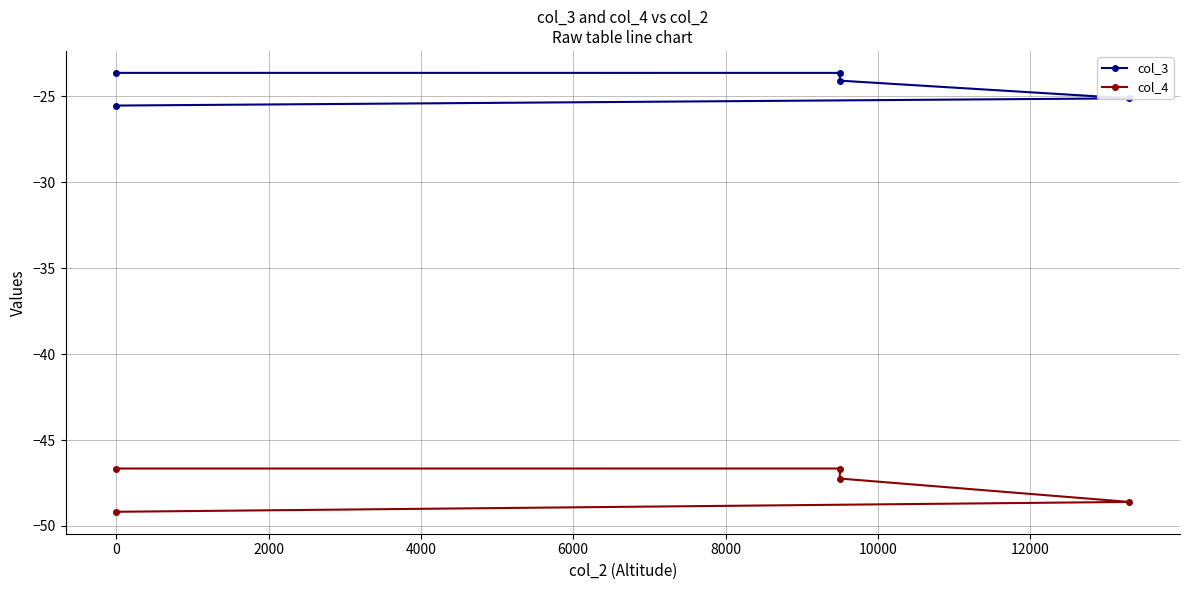

What is the approximate value of col_4 at 0?

-46.7